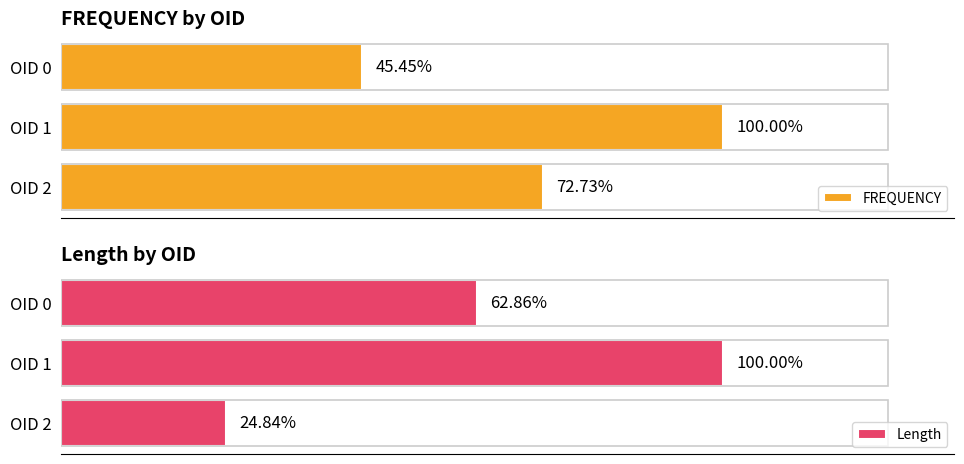

Does the chart contain any negative values?

No